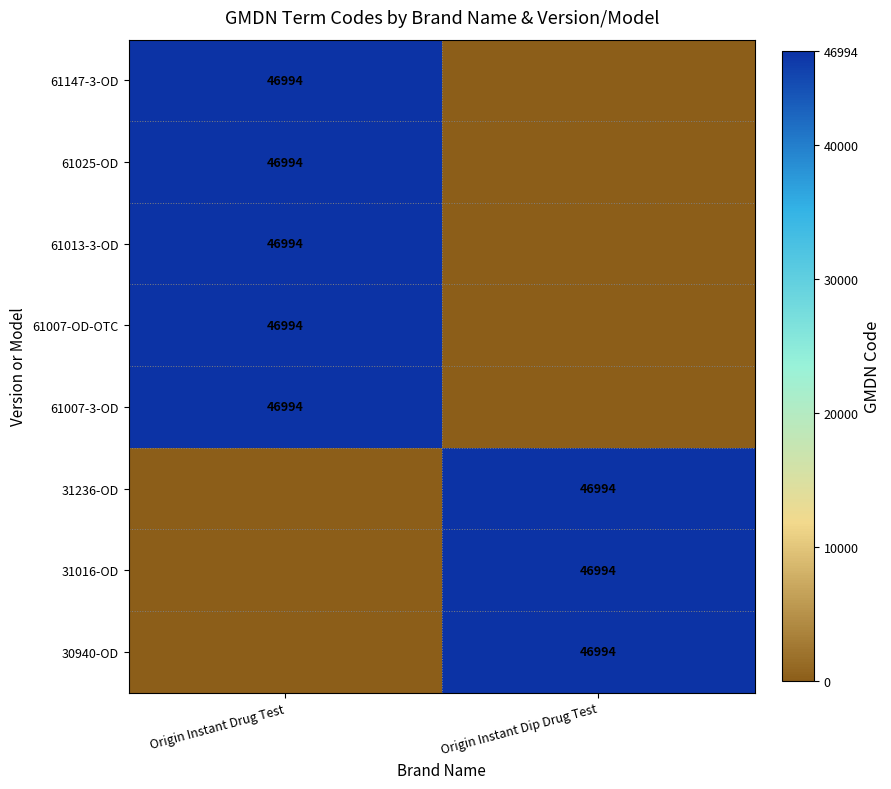

True or false: 31016-OD has a value of 29437 at Origin Instant Dip Drug Test.

False